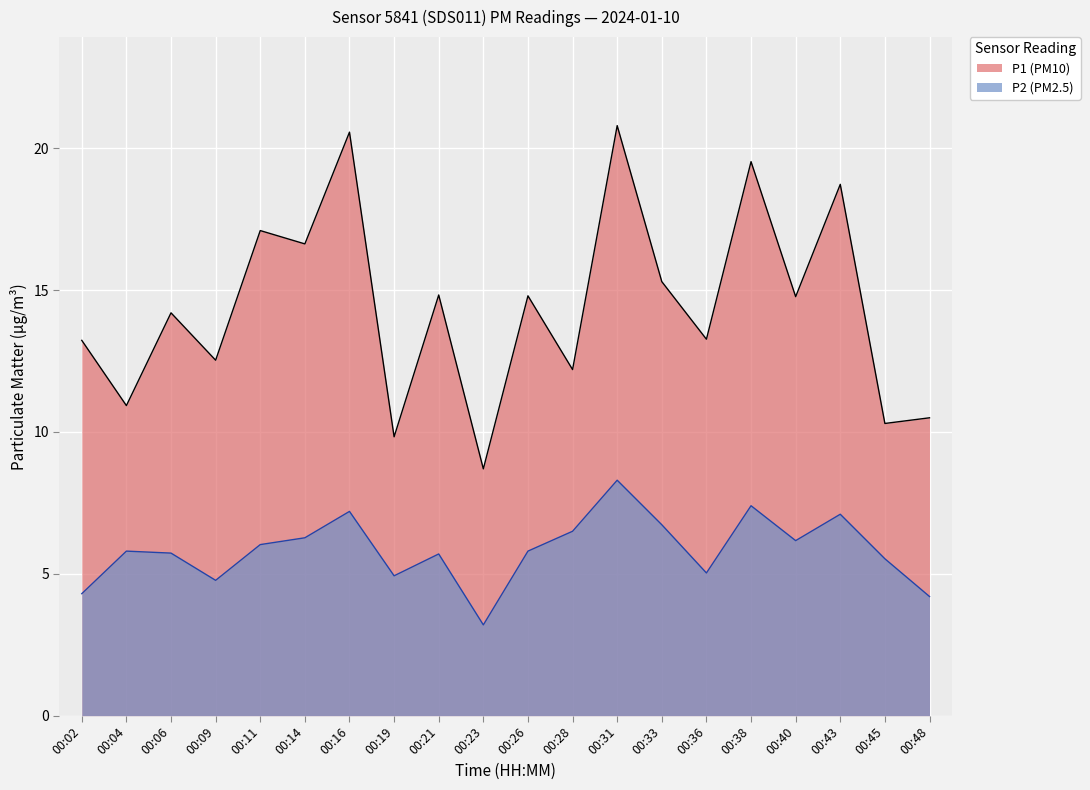

At which label is P2 closest to 5?

00:36